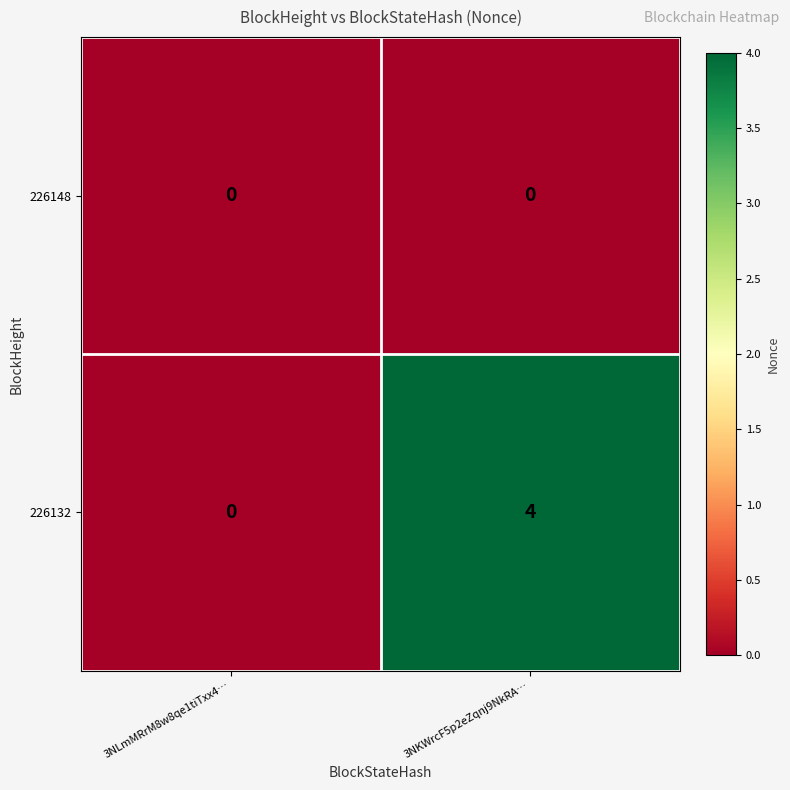

Between 3NLmMRrM8w8qe1tiTxx4… and 3NKWrcF5p2eZqnj9NkRA…, which series saw the biggest shift?

226132